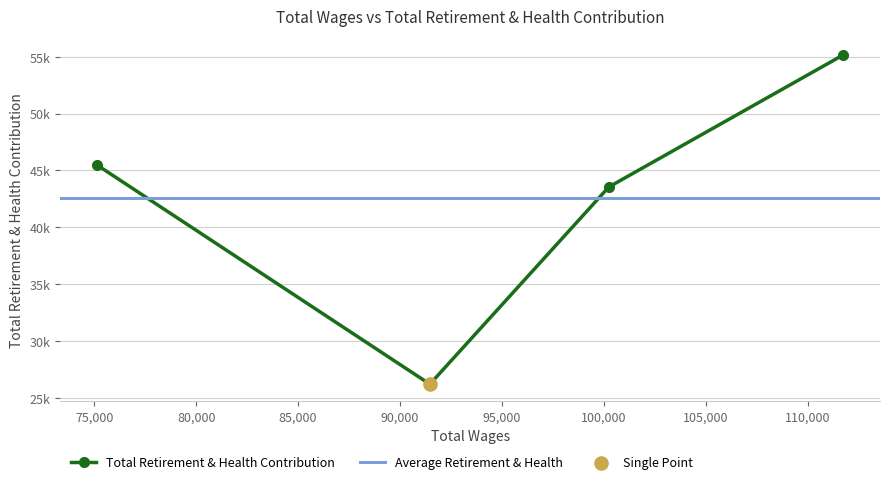

Approximately how many times larger is the value at 75158.0 compared to 100246.0?

1.0